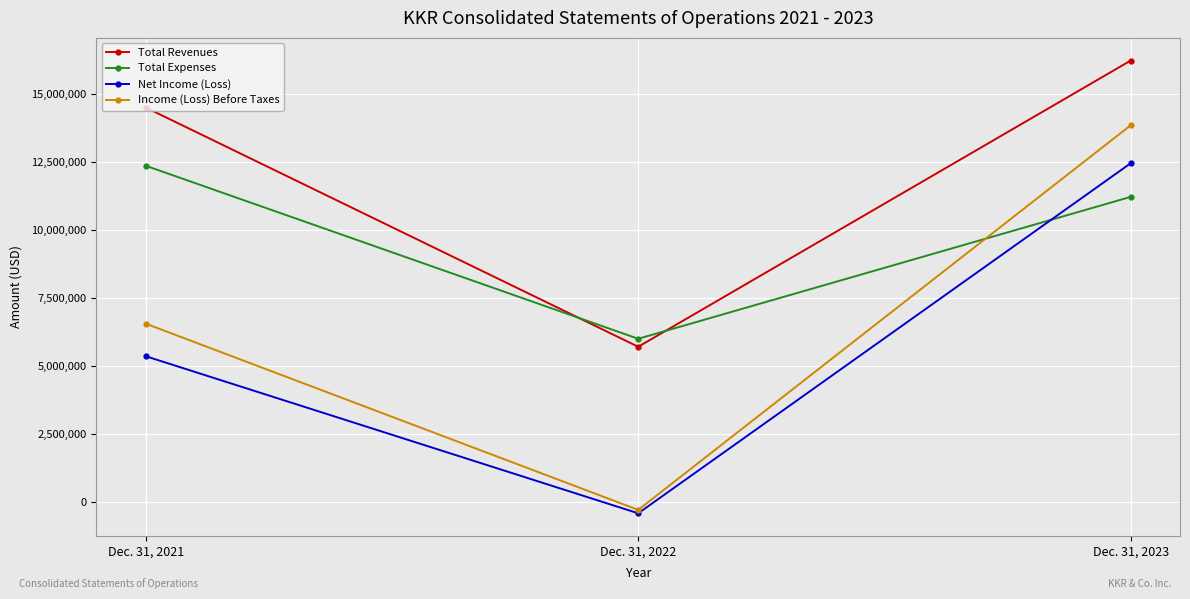

Reading left to right, what are all the values shown in this chart?

Total Revenues: 14499312	5704180	16226040
Total Expenses: 12358605	5997816	11214266
Net Income (Loss): 5357086	-417614	12451717
Income (Loss) Before Taxes: 6554609	-292221	13846599